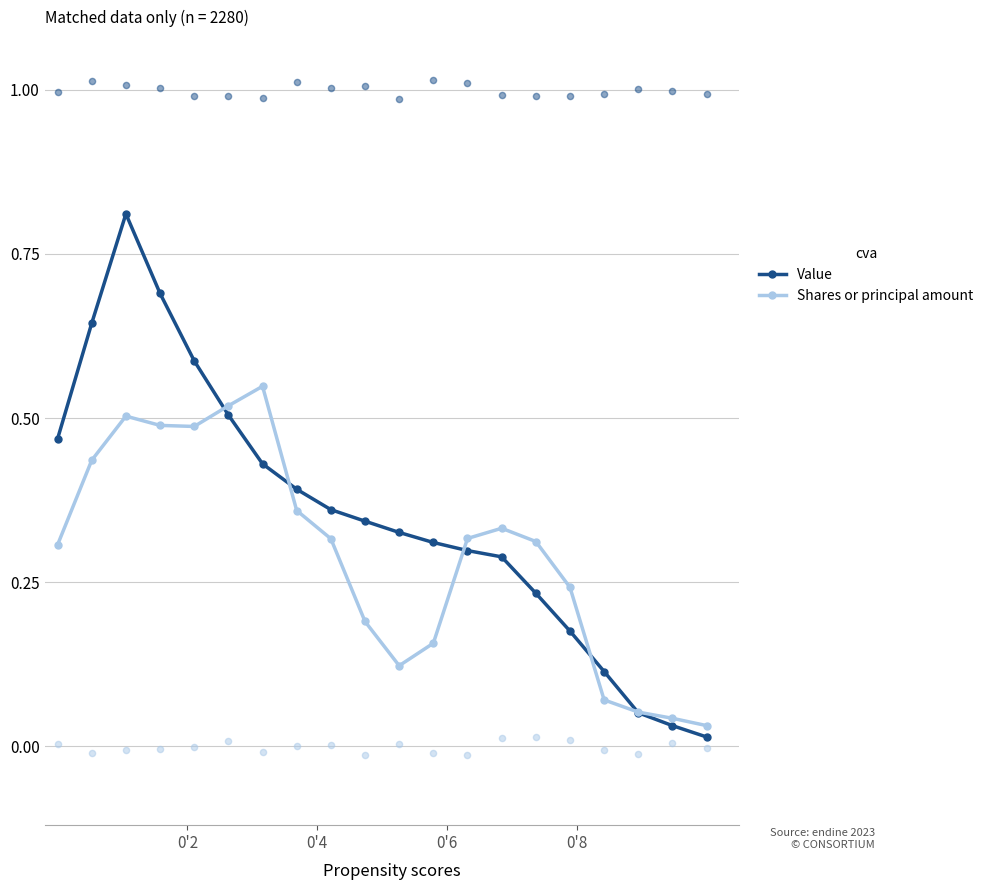

What are all the series names shown in the legend?

Value, Shares or principal amount